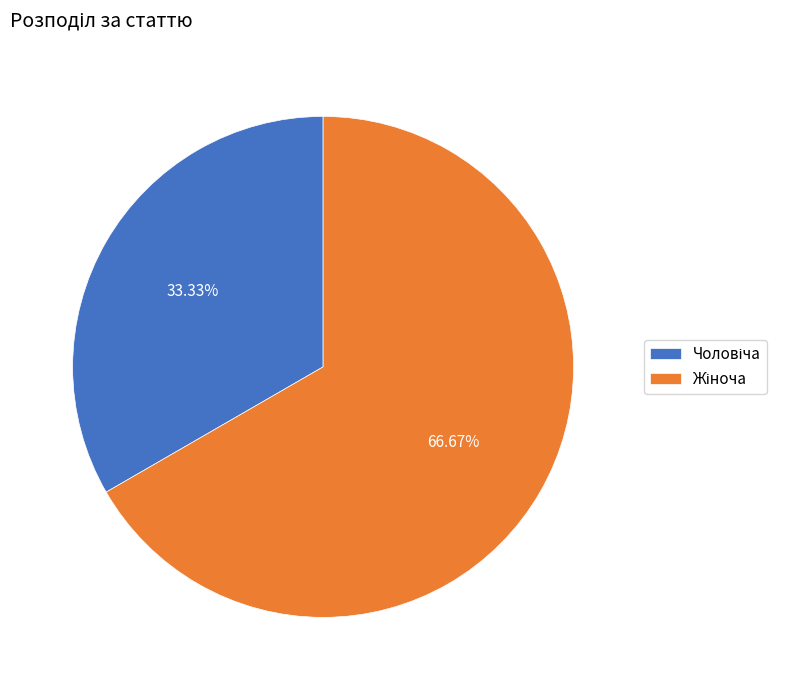

Is there any slice that represents more than half of the pie?

Yes